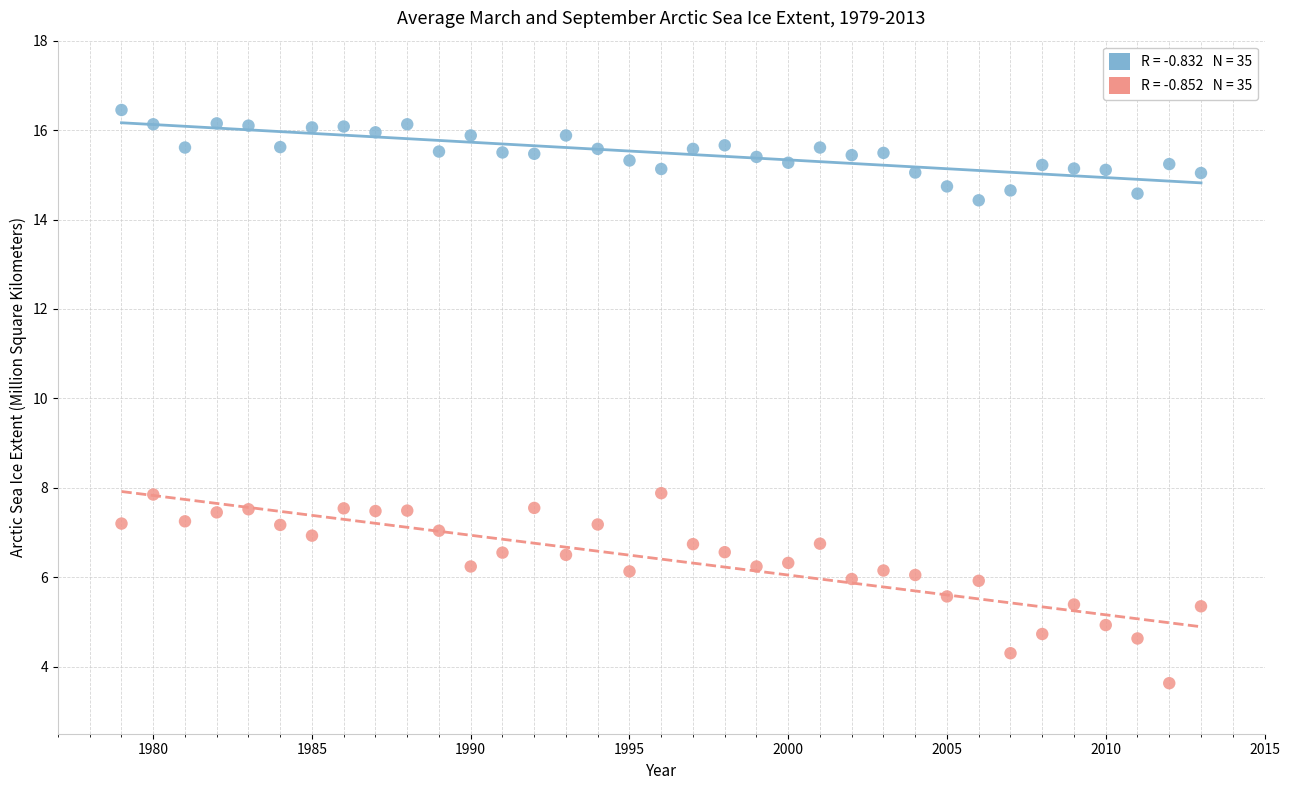

Across all data points, what is the range of X values (max minus min)?

34.0